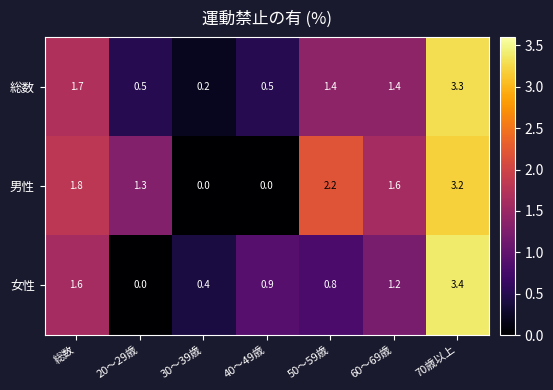

At which category is the sum across all series the highest?

70歳以上